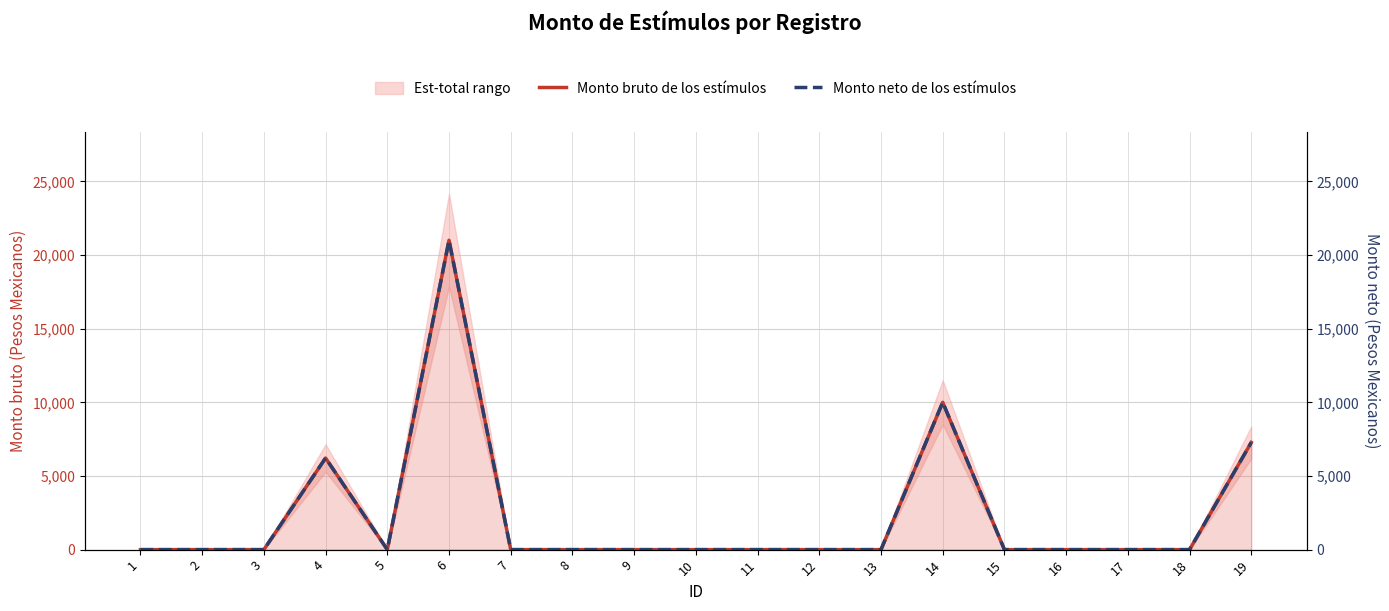

Is this an area chart (filled region under the line)?

No